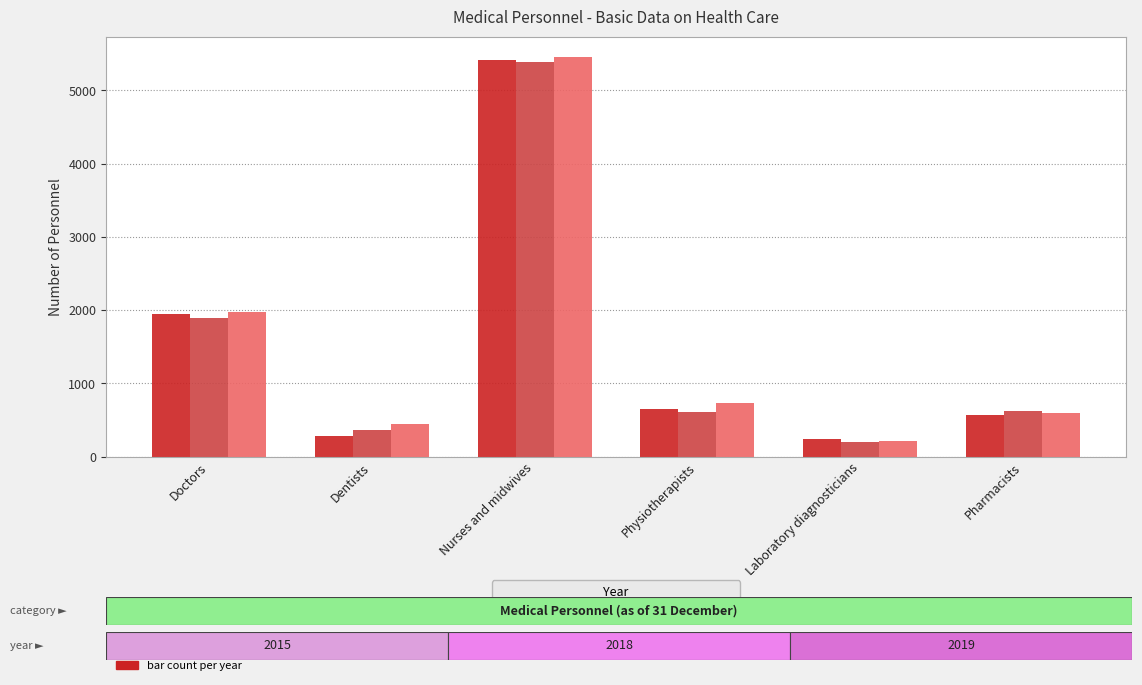

Reading right to left, what are all the values shown in this chart?

2015: 572	244	643	5412	286	1946
2018: 617	193	614	5394	363	1897
2019: 590	213	737	5462	446	1974